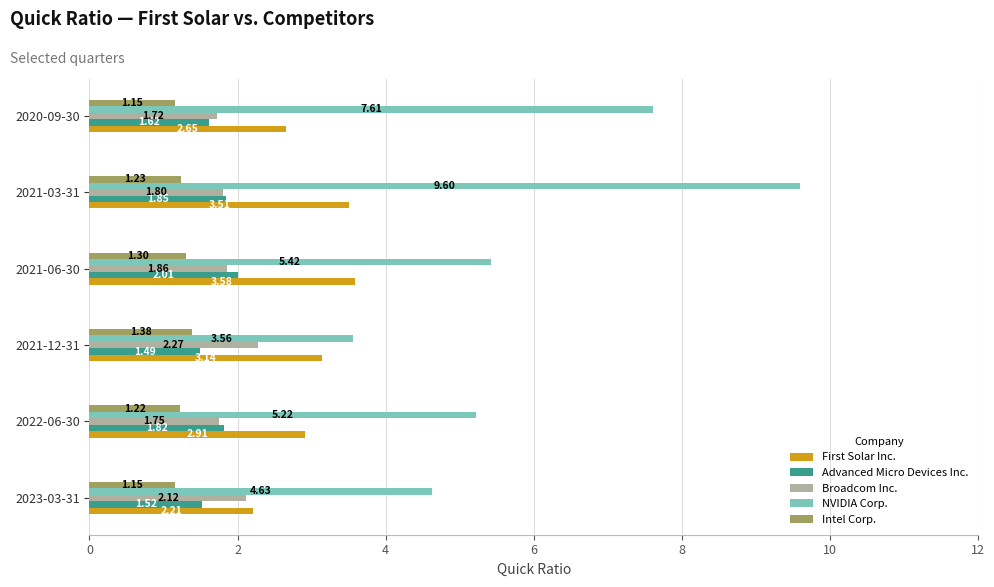

Which series has the widest spread of values?

NVIDIA Corp.